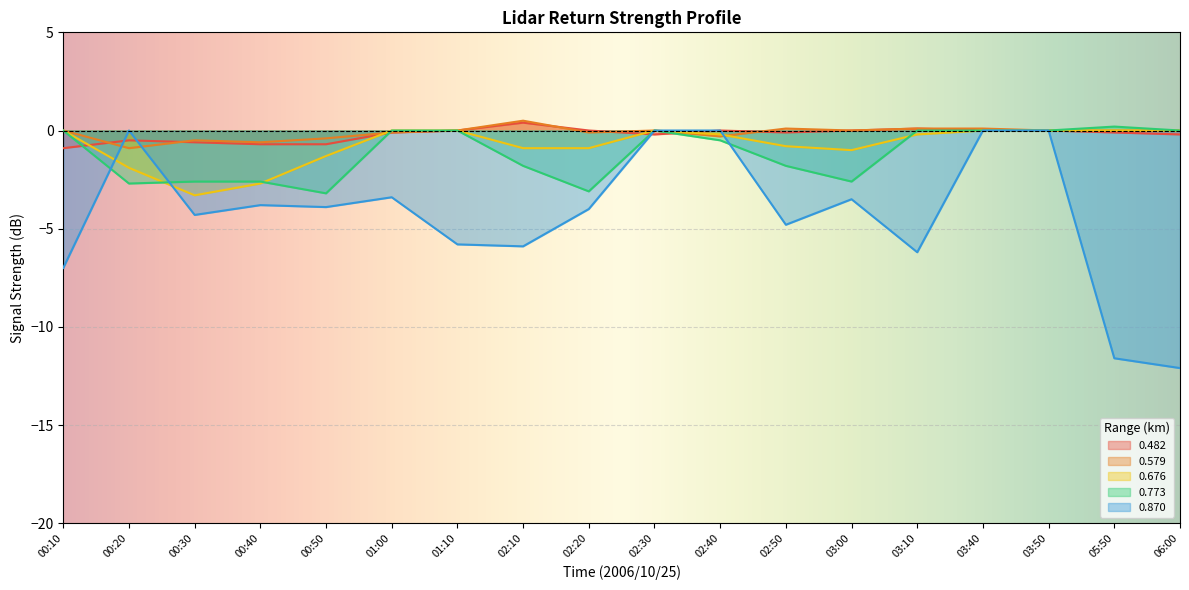

Is it true that 0.579 equals -0.0 at 02:30?

True